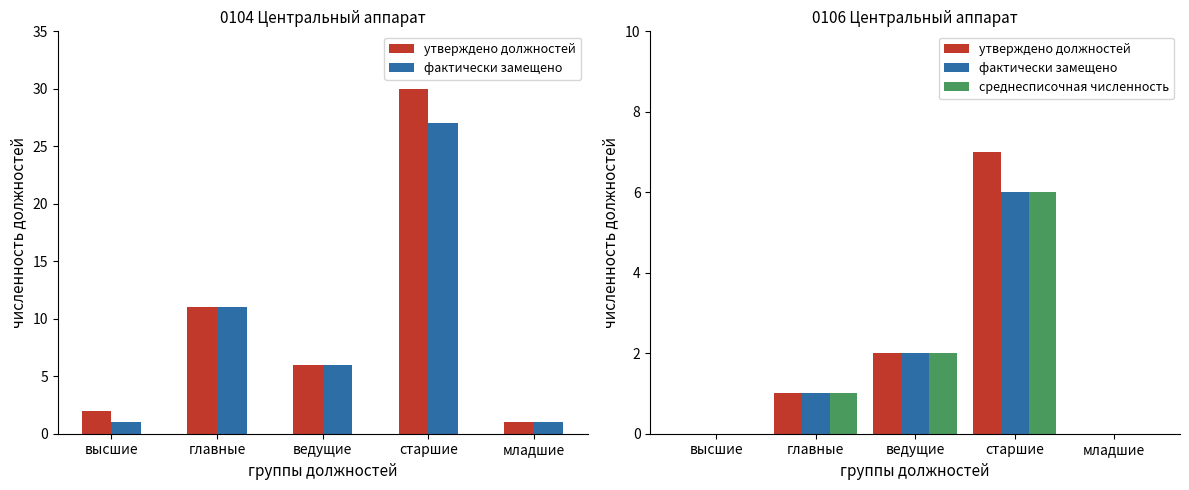

The value of фактически замещено at высшие is 4. True or false?

False